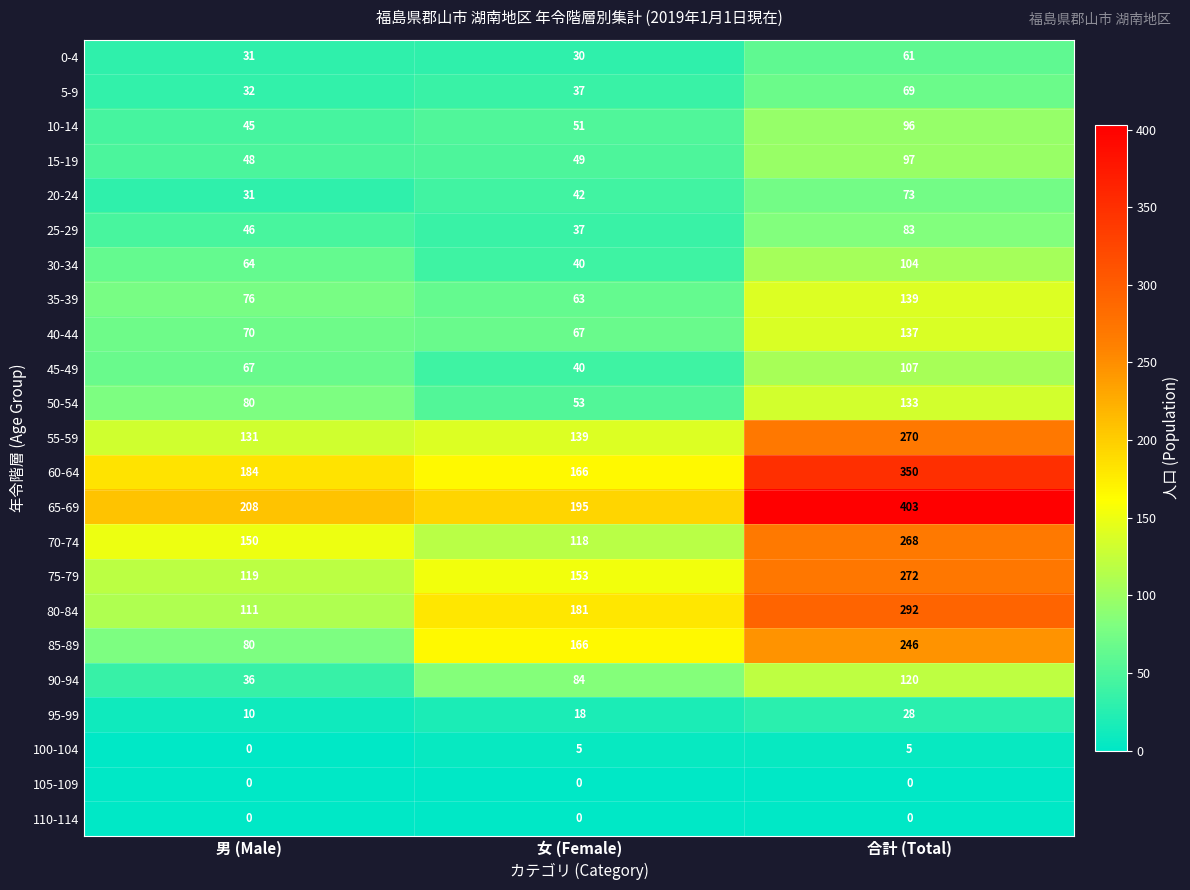

What is the total value across all series at 合計 (Total)?

3353